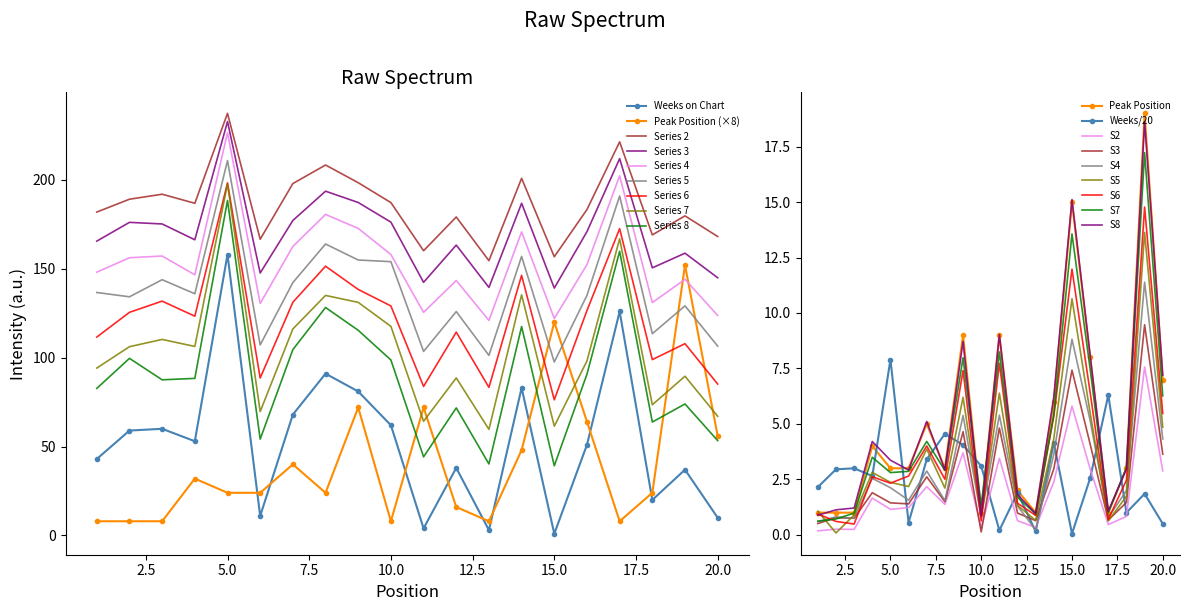

After their last crossing, which series has the higher values: Peak Position or Weeks on Chart?

Peak Position